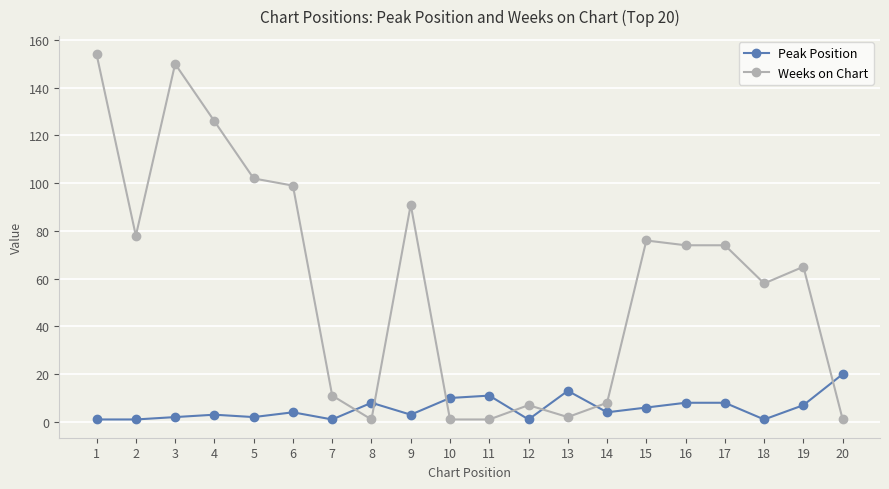

Reading right to left, transcribe all the data shown in this chart.

Peak Position: 20	7	1	8	8	6	4	13	1	11	10	3	8	1	4	2	3	2	1	1
Weeks on Chart: 1	65	58	74	74	76	8	2	7	1	1	91	1	11	99	102	126	150	78	154